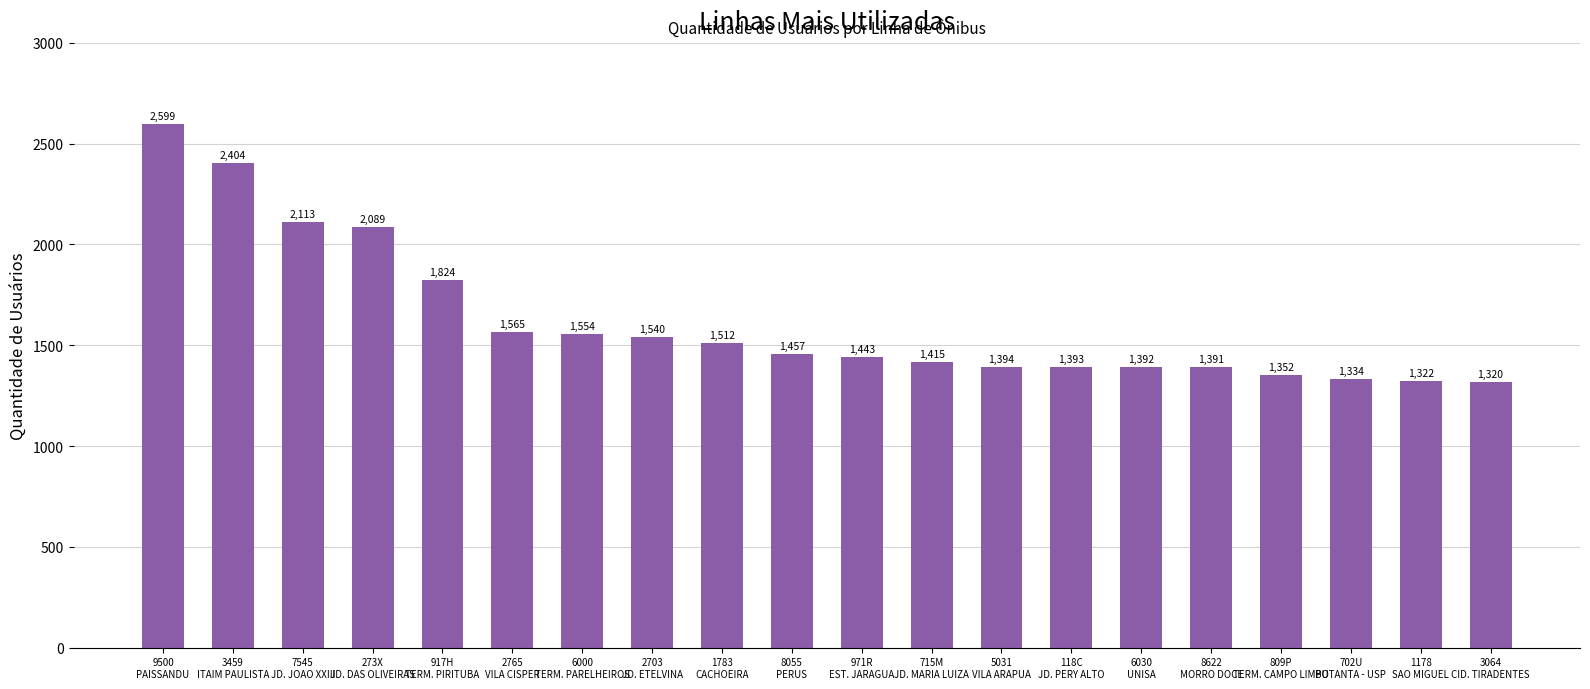

Which category has the lowest value across all series?

3064
CID. TIRADENTES